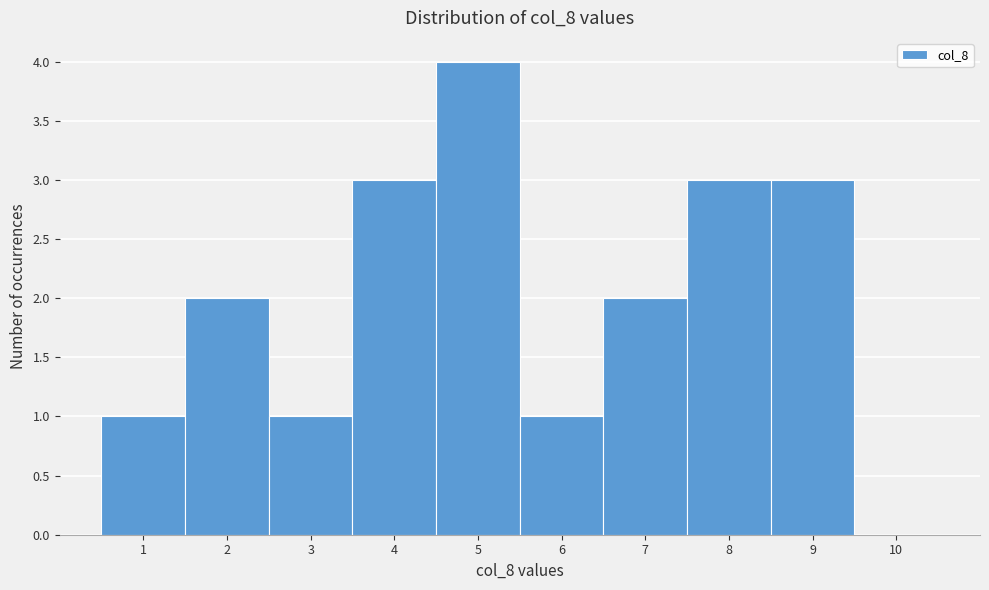

Reading left to right, transcribe this chart: for each bar, give the range it covers on the x-axis and its height. The values are not printed on the chart, so give them approximately, as read against the axis.

0.5 to 1.5: 1
1.5 to 2.5: 2
2.5 to 3.5: 1
3.5 to 4.5: 3
4.5 to 5.5: 4
5.5 to 6.5: 1
6.5 to 7.5: 2
7.5 to 8.5: 3
8.5 to 9.5: 3
9.5 to 10.5: 0